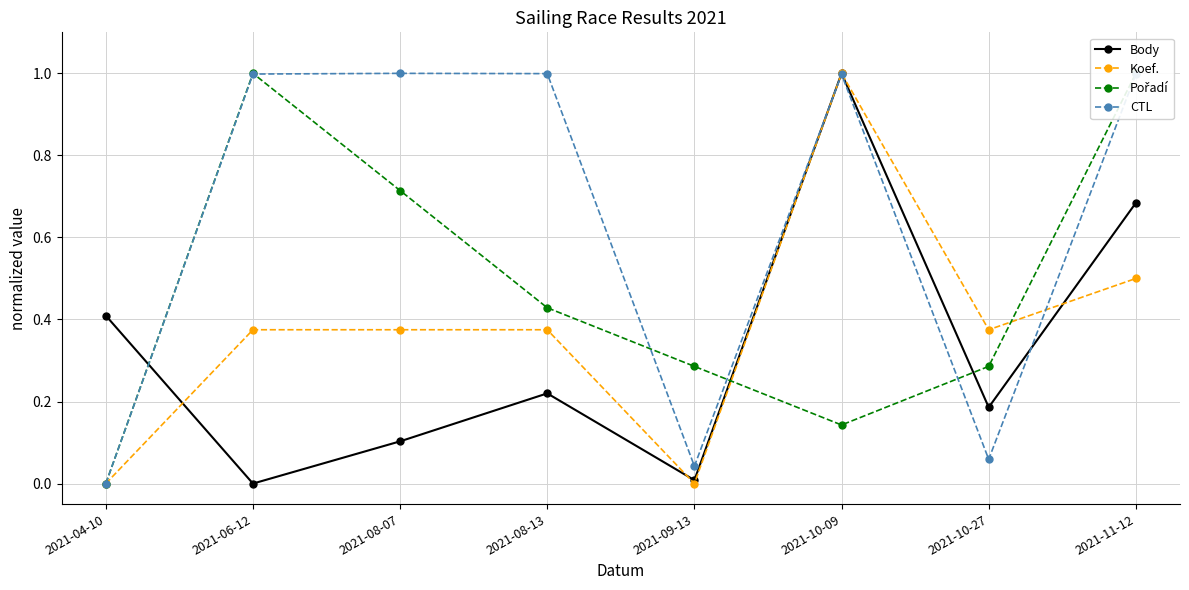

How many values in CTL are above zero?

7